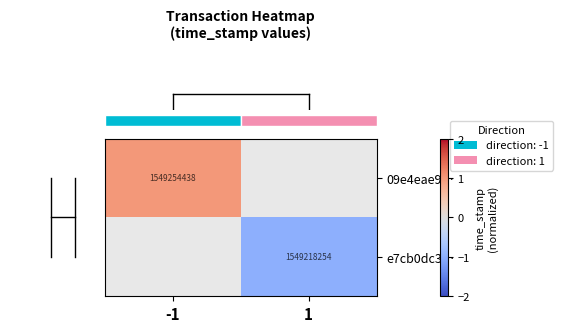

Rank the series by their average value, from highest to lowest.

row_0, row_1